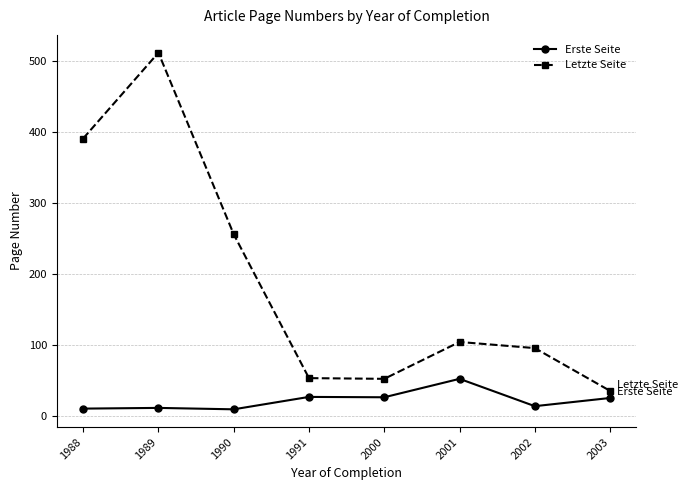

Which series has the largest range (max minus min)?

Letzte Seite